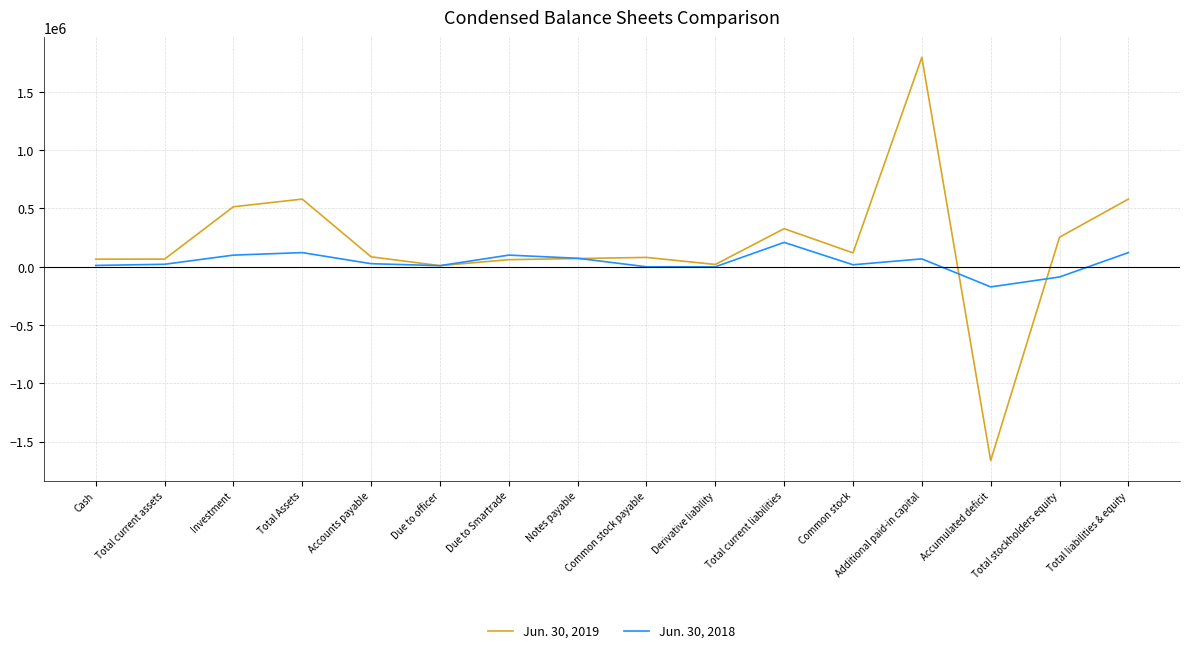

What is the sum of all Jun. 30, 2019 values?

2967389